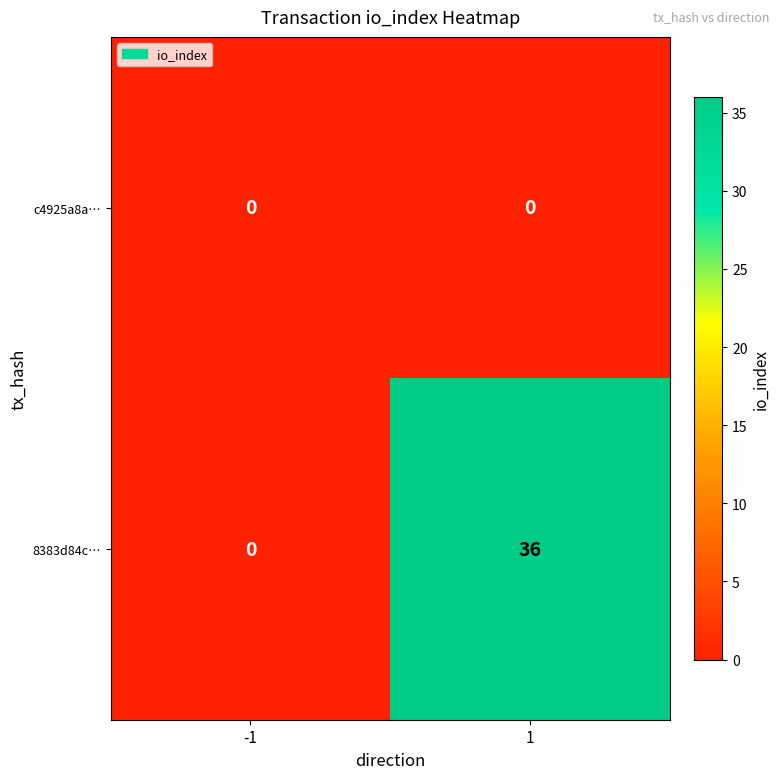

Which series has the largest range (max minus min)?

8383d84c…